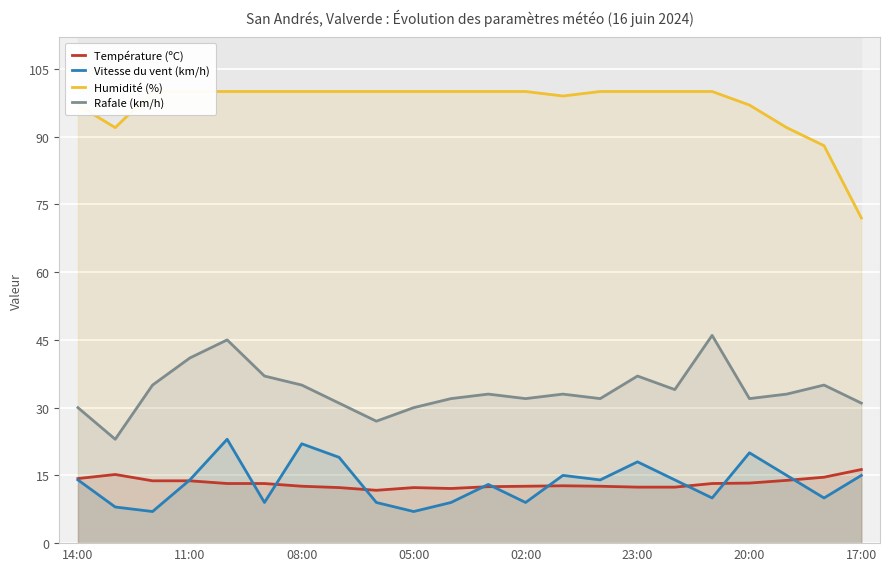

In Humidité (%), how many points are lower than both neighbors (excluding endpoints)?

2